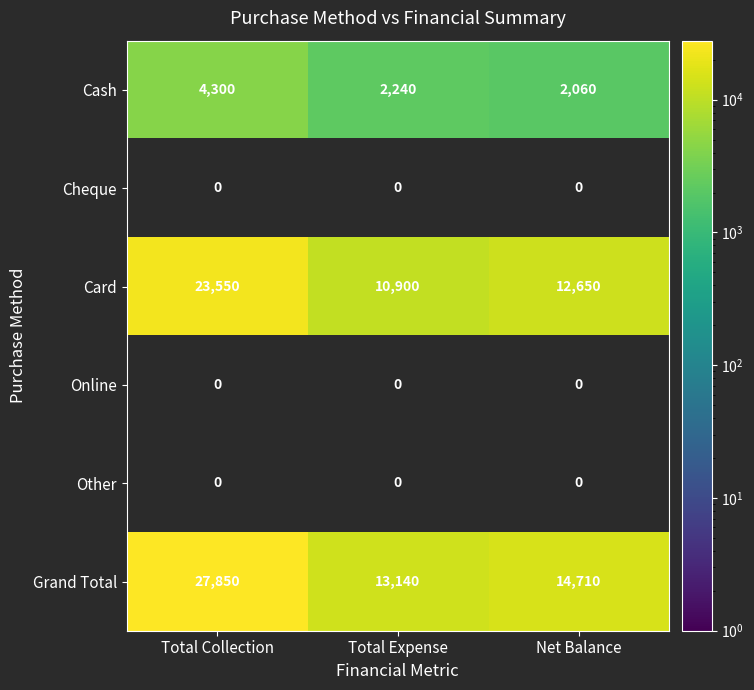

Count the number of categories in the chart.

3